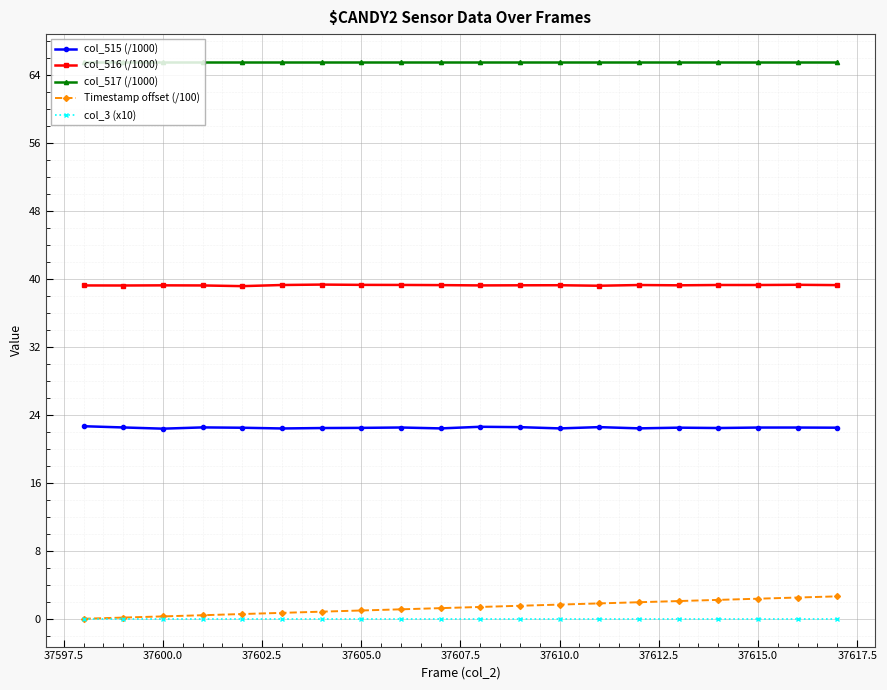

True or false: col_515 (/1000) and Timestamp offset (/100) intersect in this chart.

False